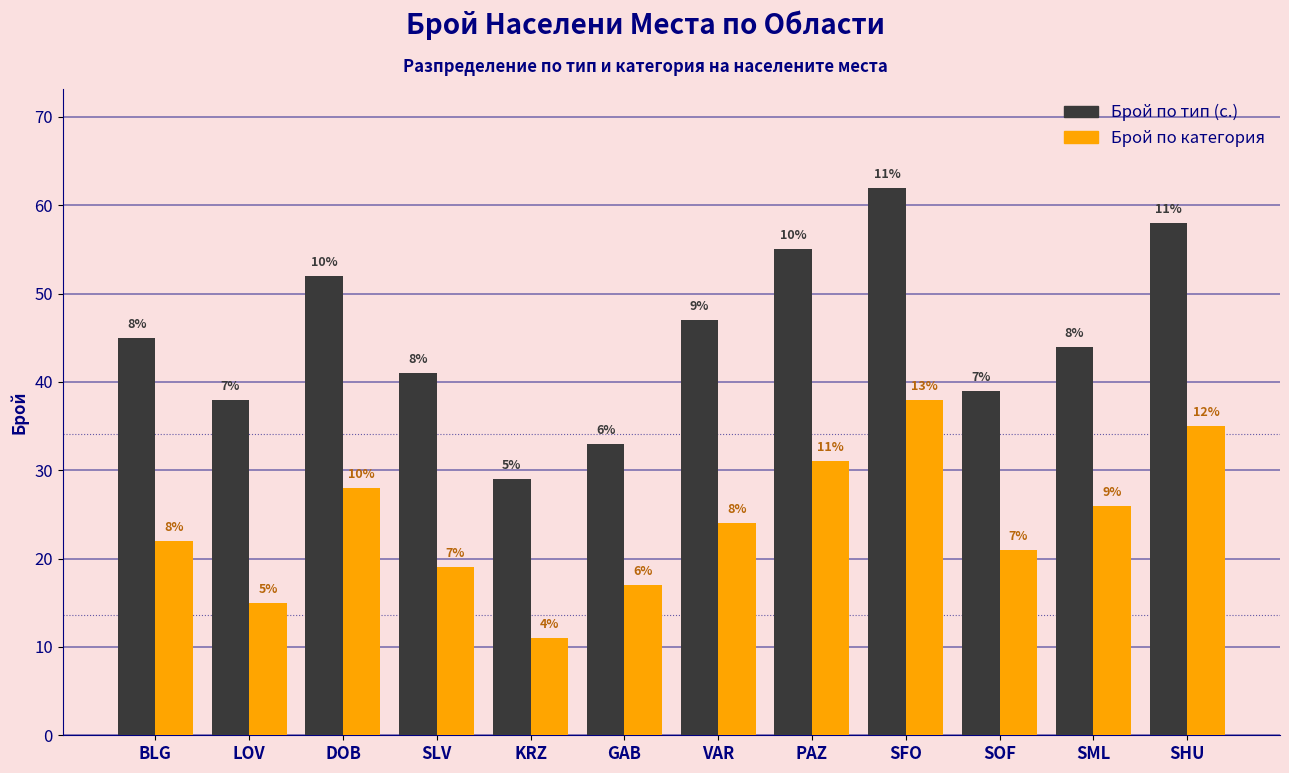

What are all the series names shown in the legend?

Брой по тип (с.), Брой по категория